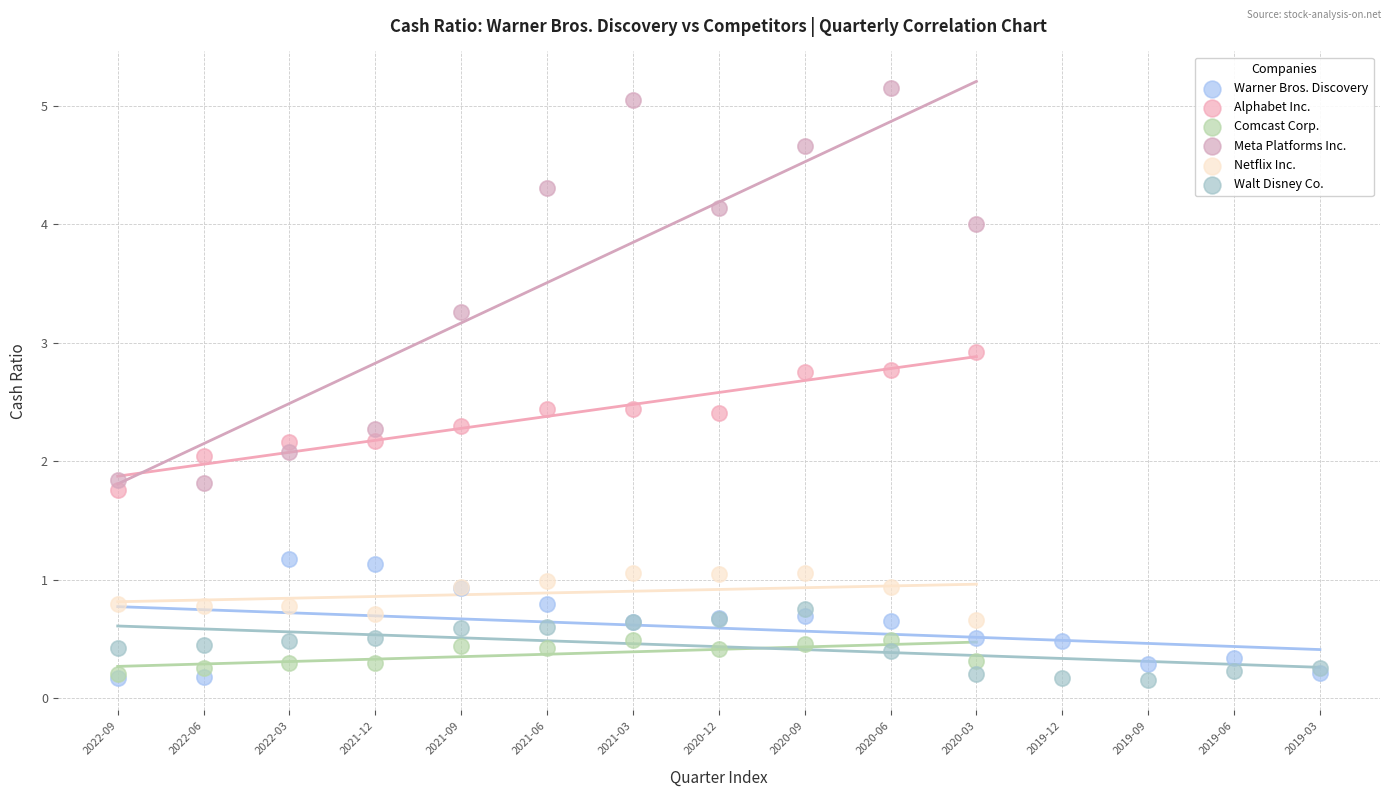

Which series has the widest spread of Y values?

Meta Platforms Inc.